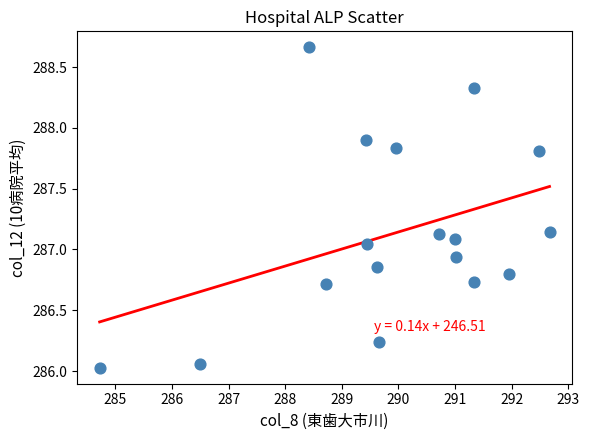

What is the range of Y values (max minus min)?

2.6